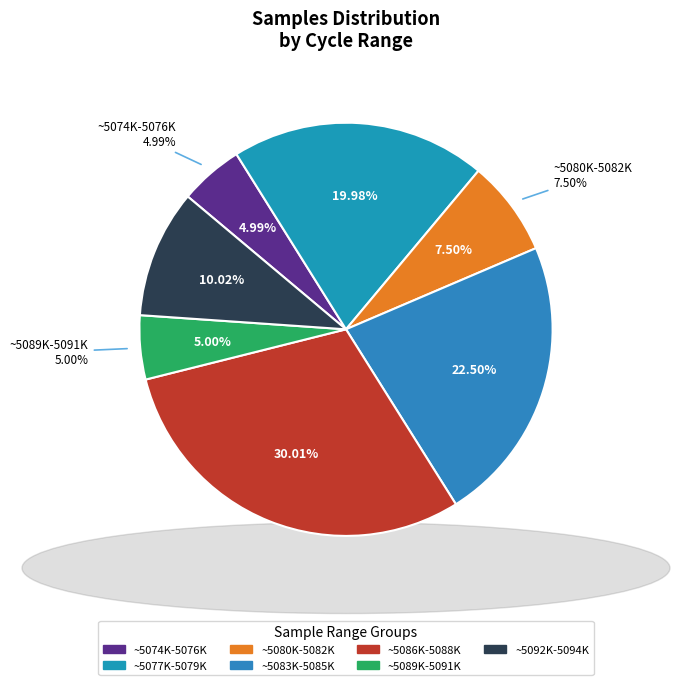

Does any single category account for the majority?

No